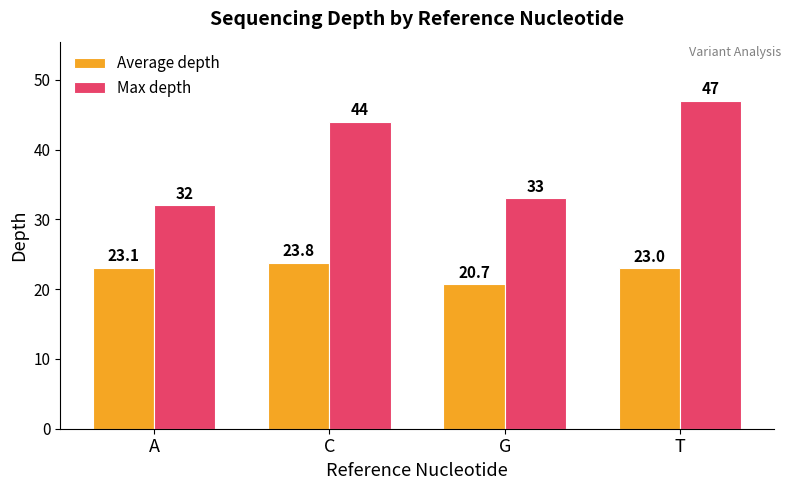

What is the difference between the maximum and minimum values in the Max depth series?

15.0